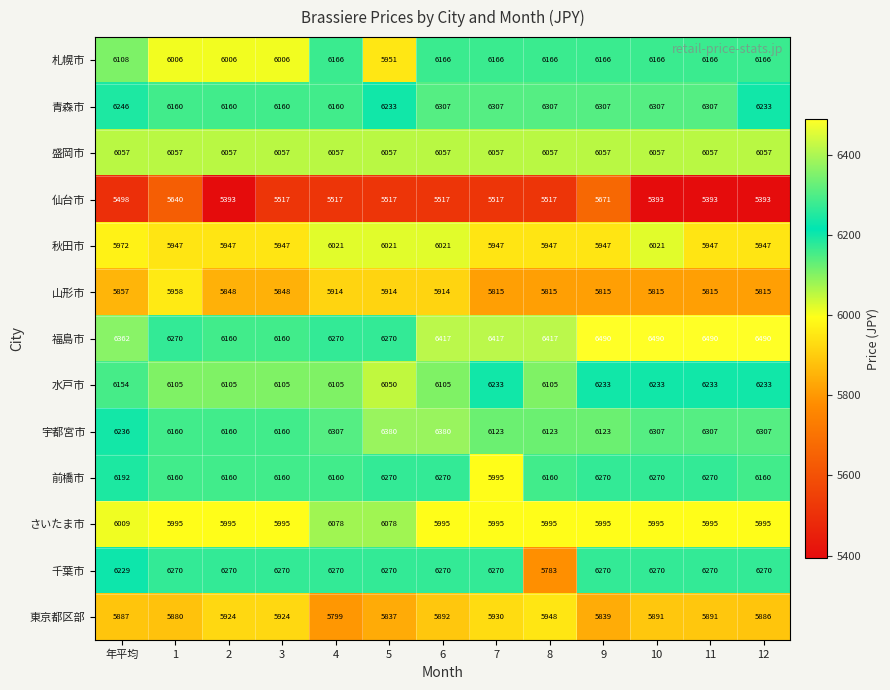

Where does the 水戸市 series first go above 6105?

年平均